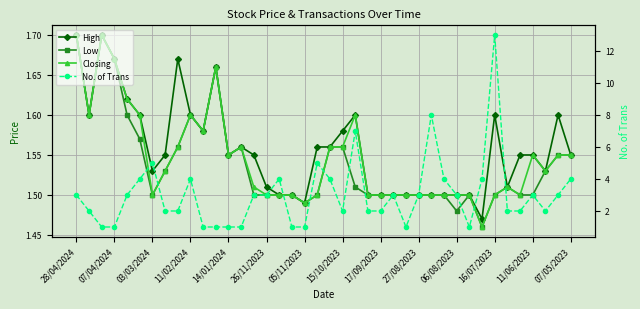

True or false: Low has a value of 0.5 at 05/11/2023.

False